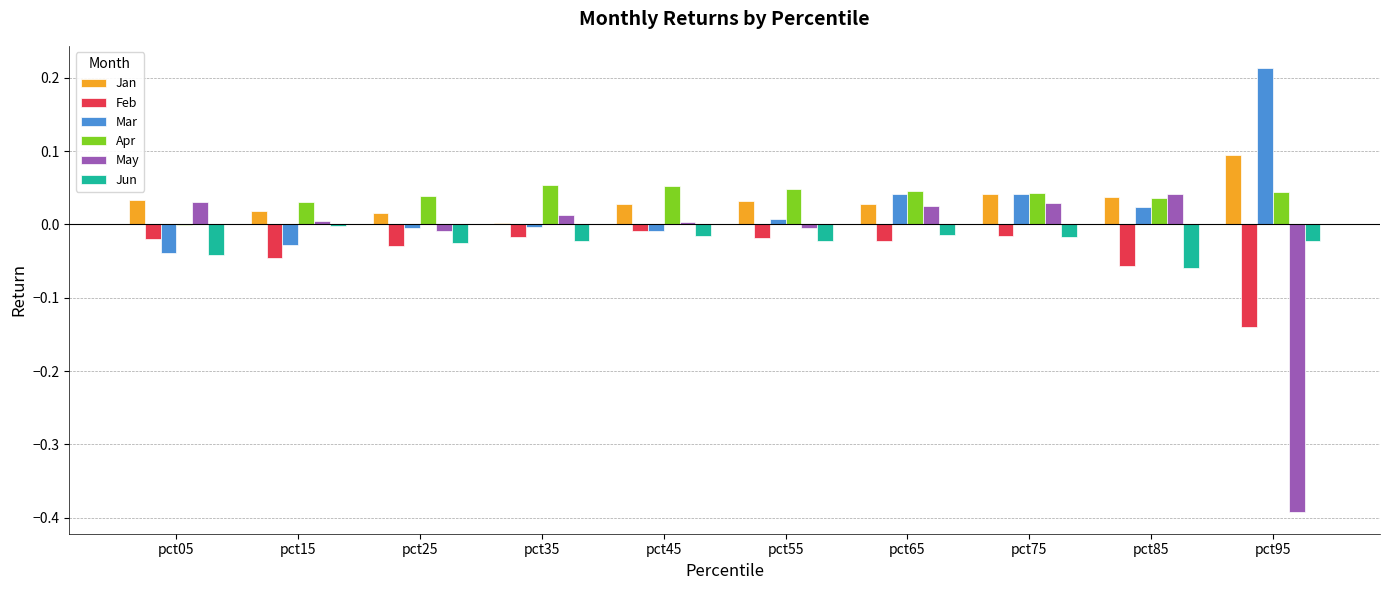

Is it true that Jan equals 0.0 at pct55?

True